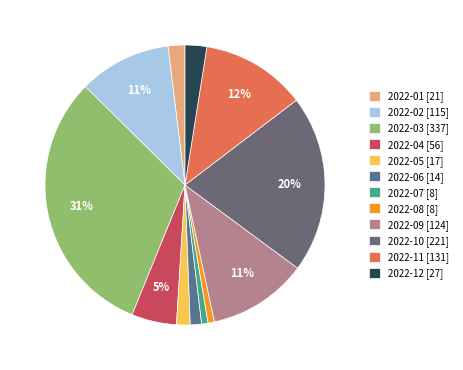

What percentage do 2022-04 and 2022-12 together represent?

7.7%